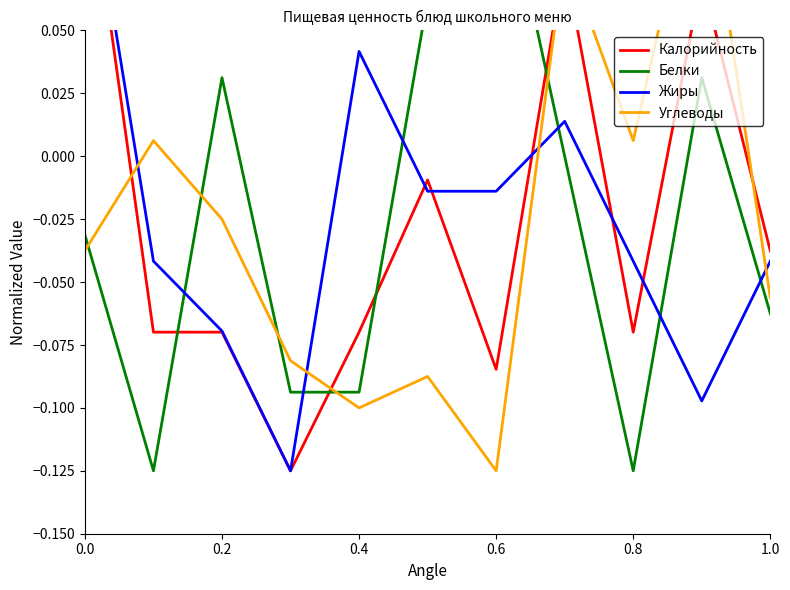

How many lines are shown in the chart?

4